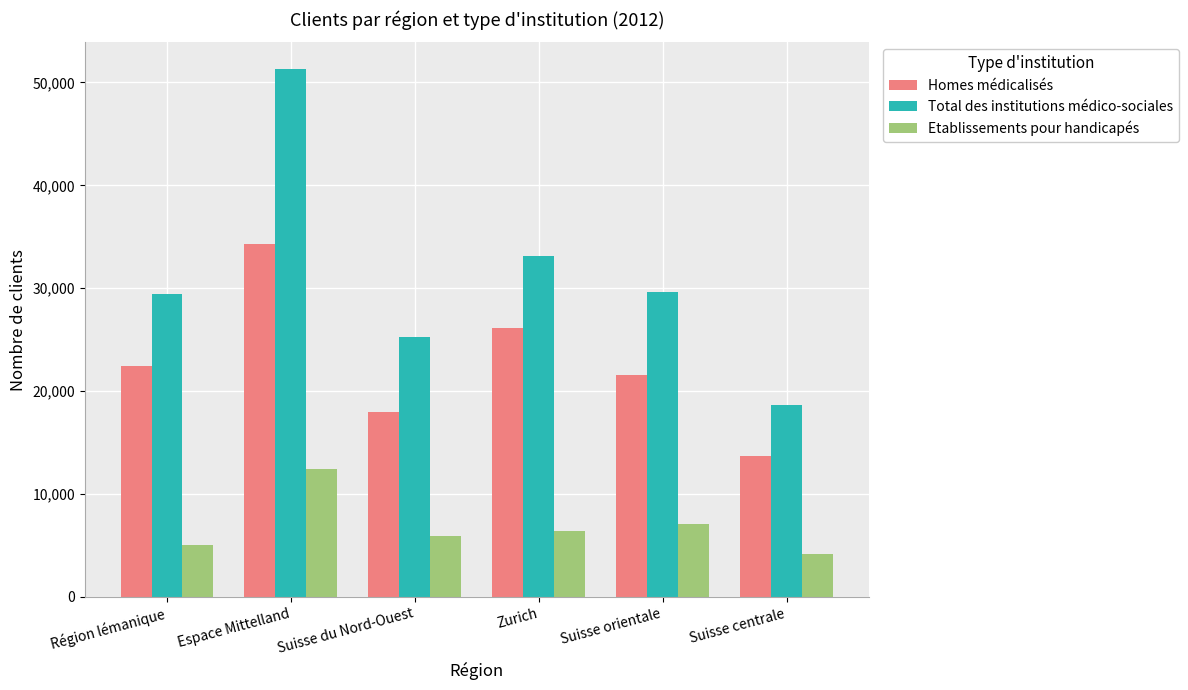

How many distinct data groups are displayed?

3